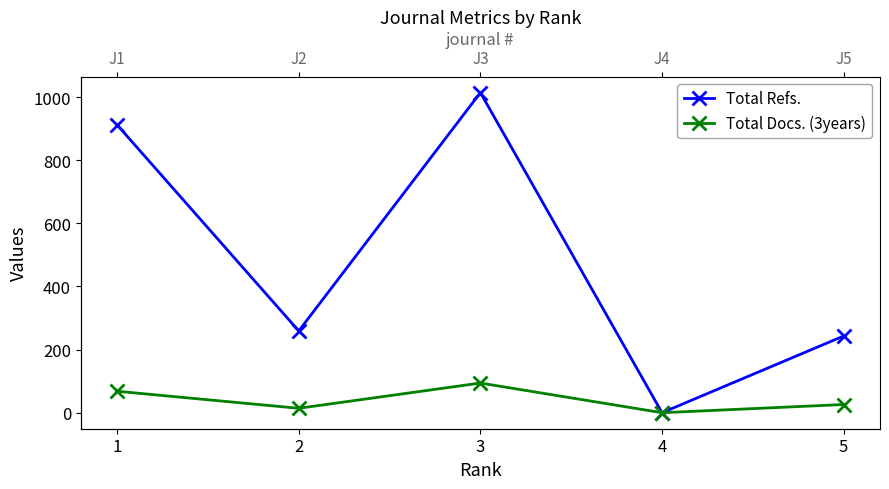

What are all the series names shown in the legend?

Total Refs., Total Docs. (3years)